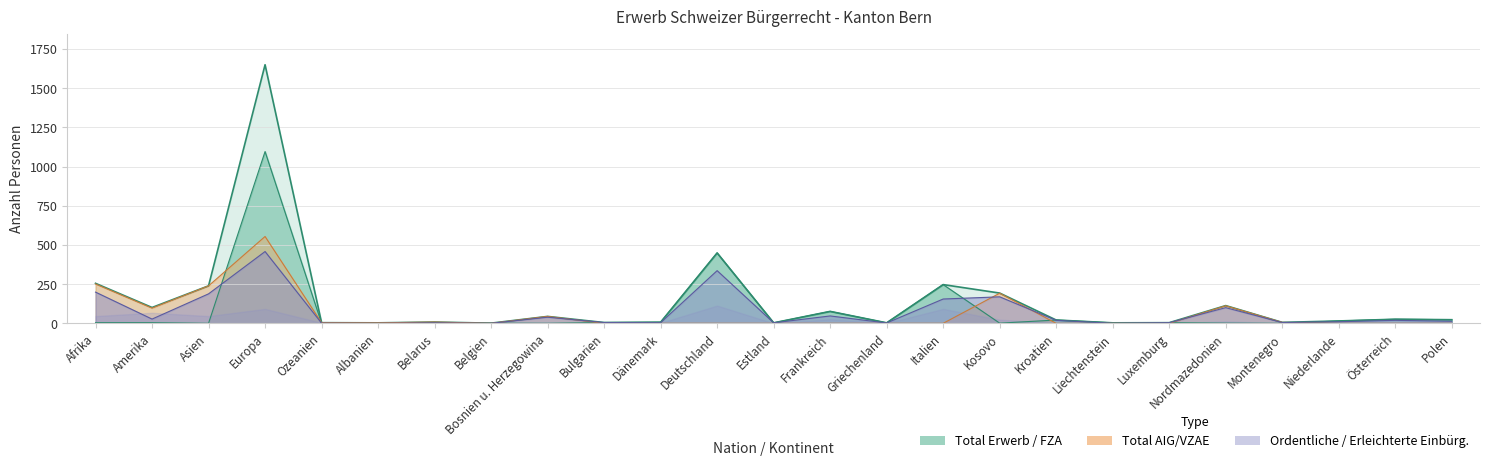

What is the difference between the second highest and second lowest values in the Total AIG/VZAE series?

251